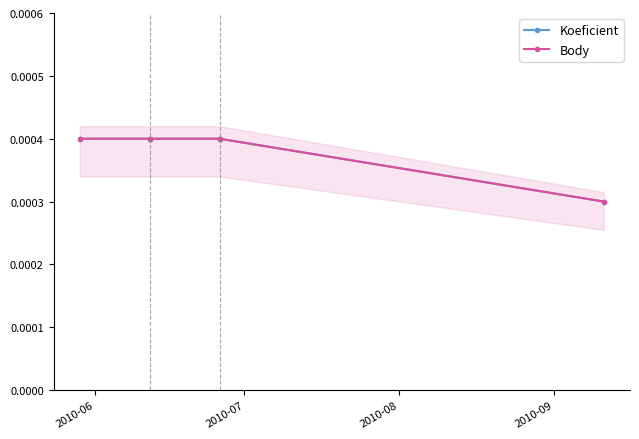

List the labels in order of Koeficient value, largest first.

2010-06, 2010-07, 2010-08, 2010-09